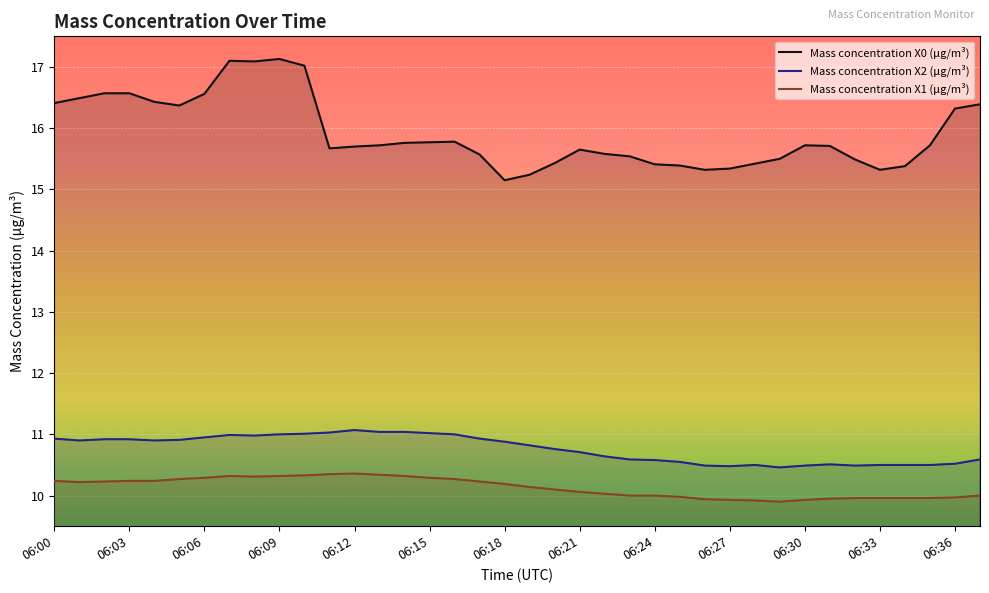

Which series has the widest spread of values?

Mass concentration X0 (μg/m³)